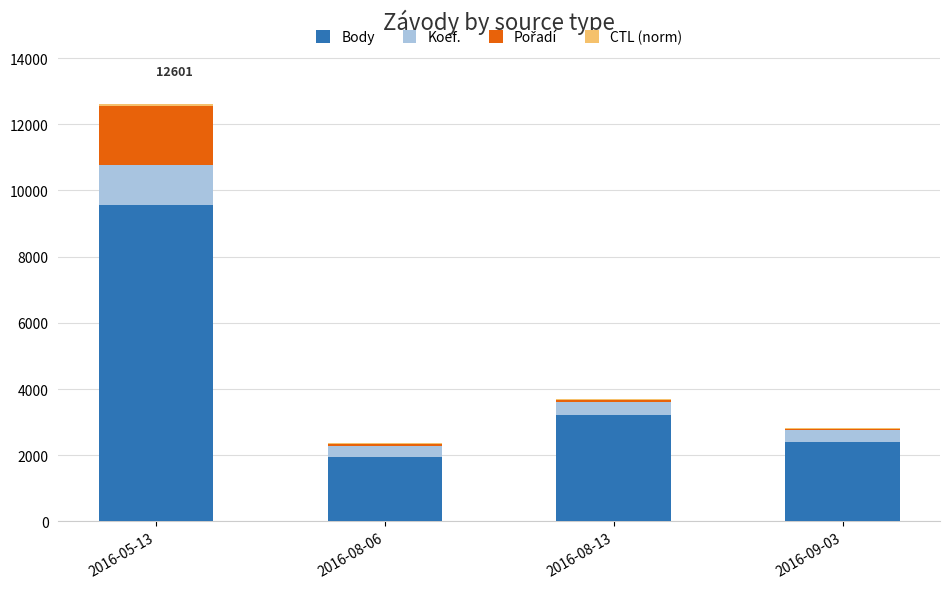

What is the sum of all Body values?

17125